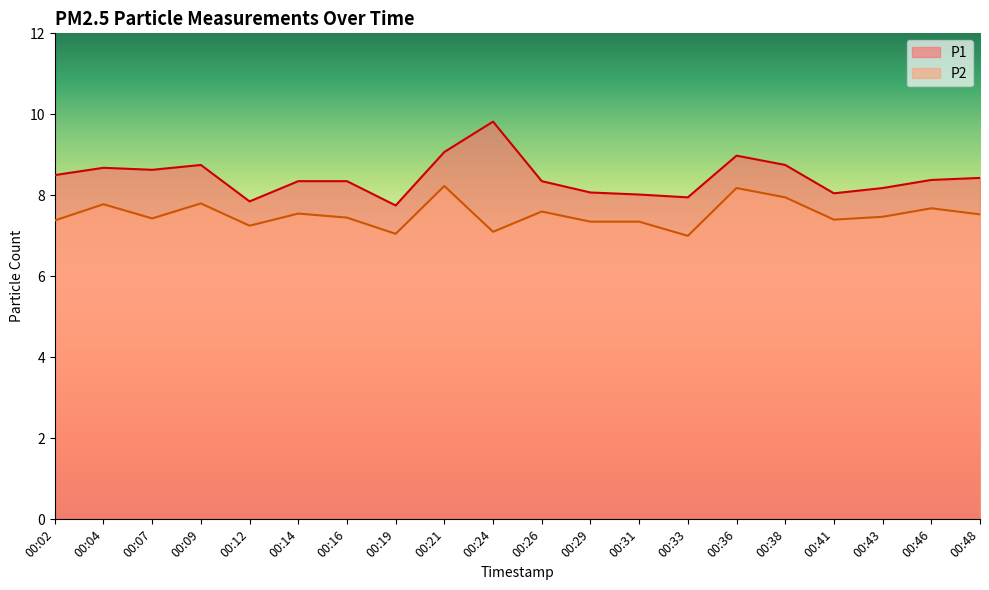

What is the average value of the P2 series?

7.5